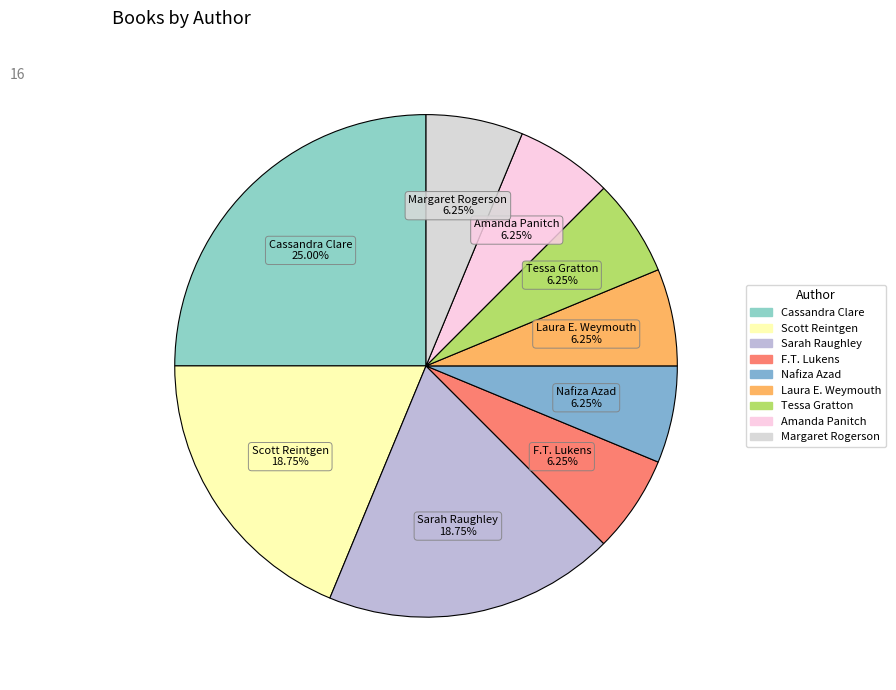

How many segments does this pie chart have?

9